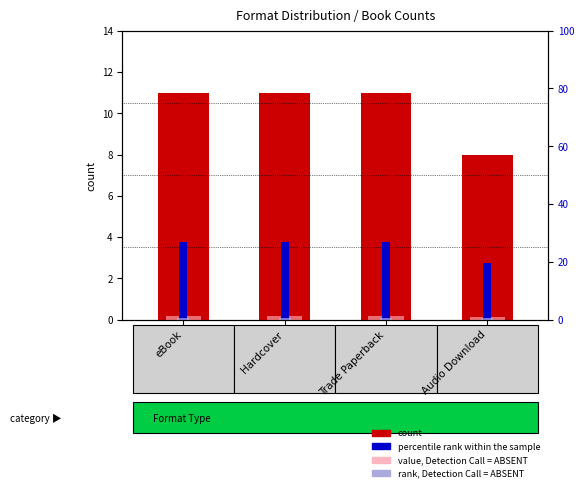

Between Hardcover and Audio Download, which is larger?

Hardcover